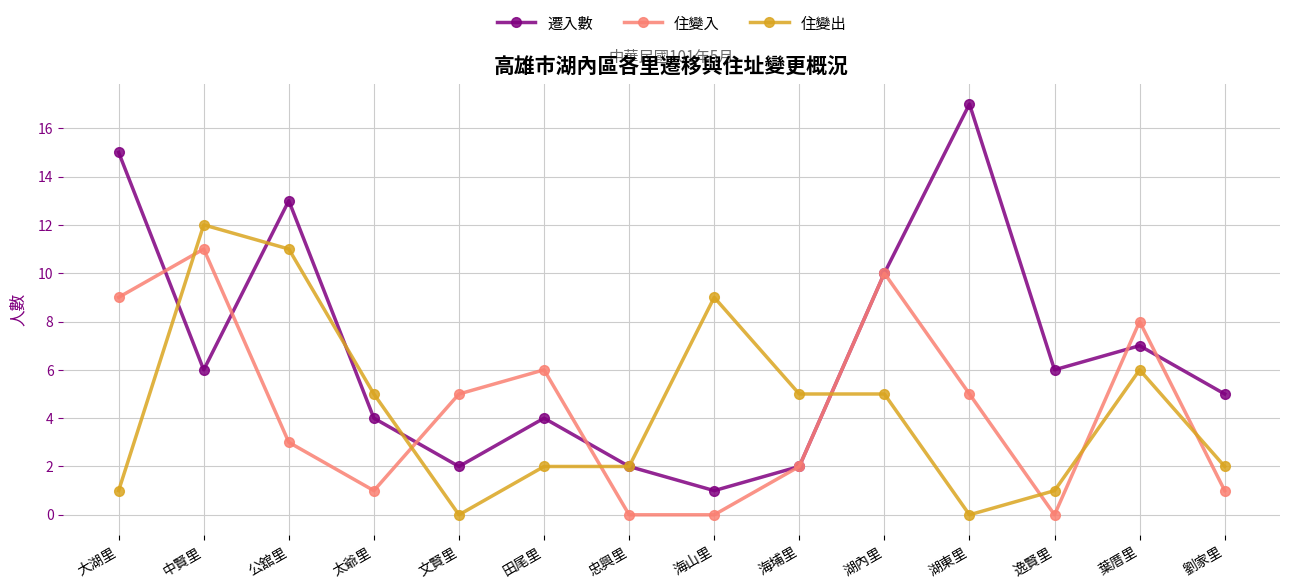

Reading right to left, transcribe all the data shown in this chart.

遷入數: 劉家里=5	葉厝里=7	逸賢里=6	湖東里=17	湖內里=10	海埔里=2	海山里=1	忠興里=2	田尾里=4	文賢里=2	太爺里=4	公舘里=13	中賢里=6	大湖里=15
住變入: 劉家里=1	葉厝里=8	逸賢里=0	湖東里=5	湖內里=10	海埔里=2	海山里=0	忠興里=0	田尾里=6	文賢里=5	太爺里=1	公舘里=3	中賢里=11	大湖里=9
住變出: 劉家里=2	葉厝里=6	逸賢里=1	湖東里=0	湖內里=5	海埔里=5	海山里=9	忠興里=2	田尾里=2	文賢里=0	太爺里=5	公舘里=11	中賢里=12	大湖里=1